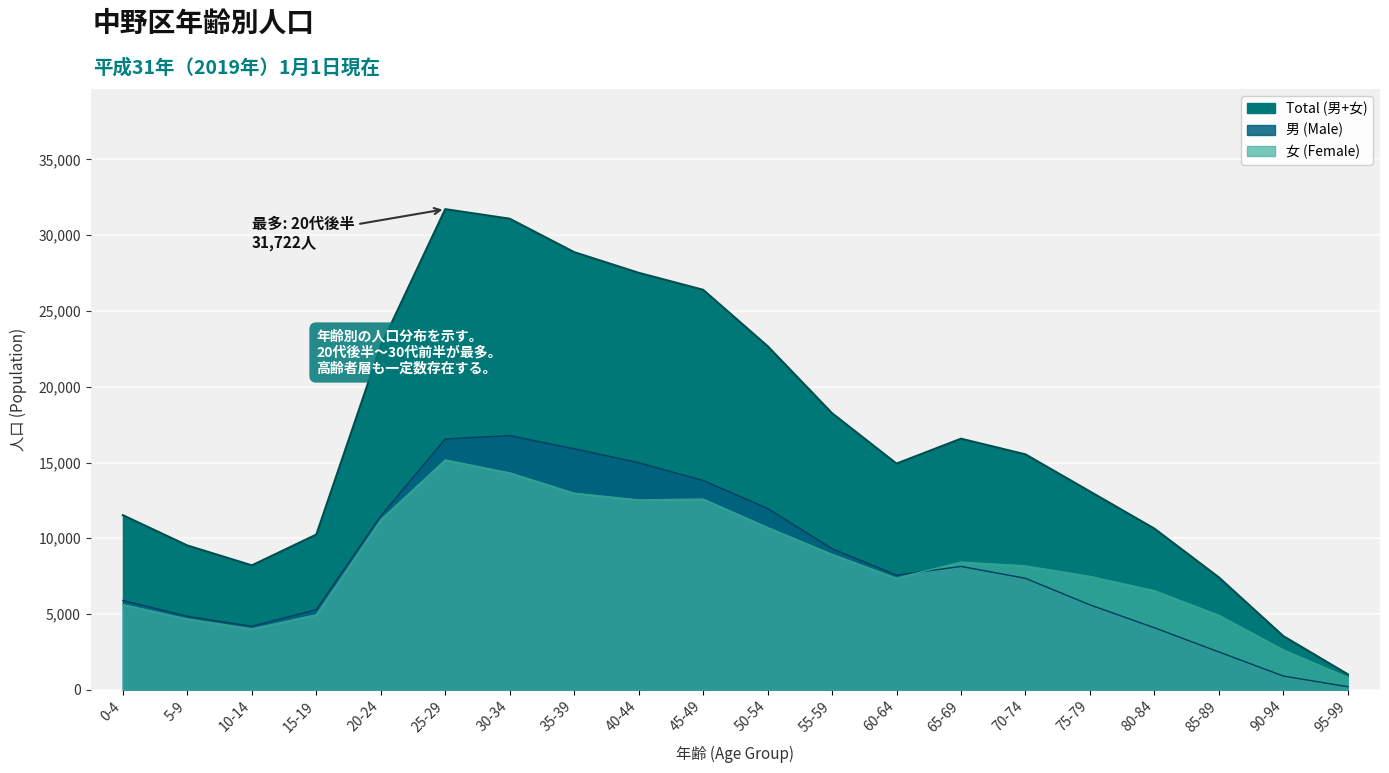

What is the minimum value shown in the chart?

202